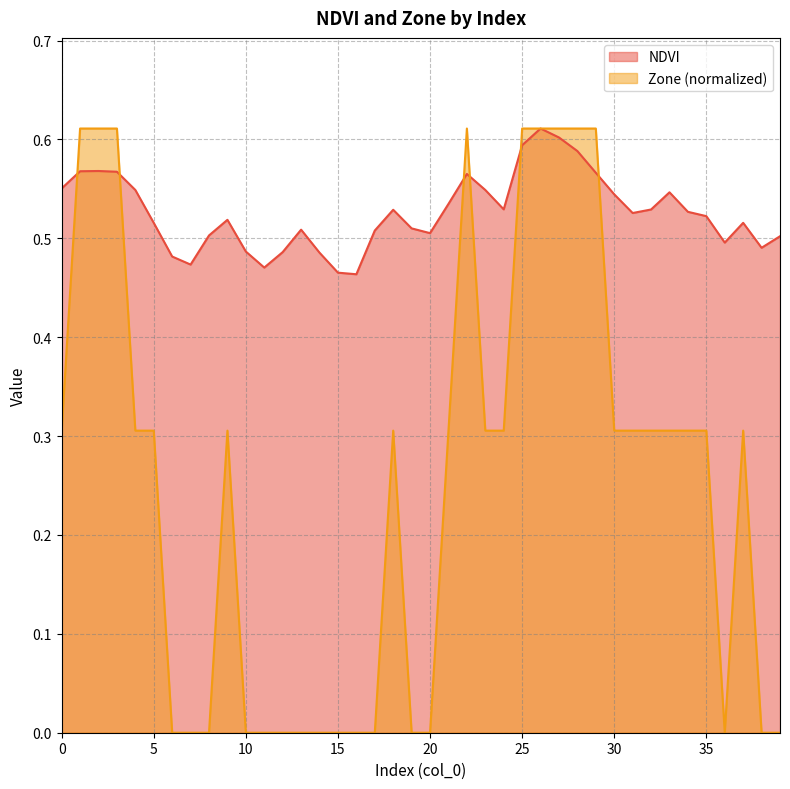

Reading left to right, extract all data points from this chart.

NDVI: 0=0.6	1=0.6	2=0.6	3=0.6	4=0.5	5=0.5	6=0.5	7=0.5	8=0.5	9=0.5	10=0.5	11=0.5	12=0.5	13=0.5	14=0.5	15=0.5	16=0.5	17=0.5	18=0.5	19=0.5	20=0.5	21=0.5	22=0.6	23=0.5	24=0.5	25=0.6	26=0.6	27=0.6	28=0.6	29=0.6	30=0.5	31=0.5	32=0.5	33=0.5	34=0.5	35=0.5	36=0.5	37=0.5	38=0.5	39=0.5
Zone: 0=0.3	1=0.6	2=0.6	3=0.6	4=0.3	5=0.3	6=0.0	7=0.0	8=0.0	9=0.3	10=0.0	11=0.0	12=0.0	13=0.0	14=0.0	15=0.0	16=0.0	17=0.0	18=0.3	19=0.0	20=0.0	21=0.3	22=0.6	23=0.3	24=0.3	25=0.6	26=0.6	27=0.6	28=0.6	29=0.6	30=0.3	31=0.3	32=0.3	33=0.3	34=0.3	35=0.3	36=0.0	37=0.3	38=0.0	39=0.0